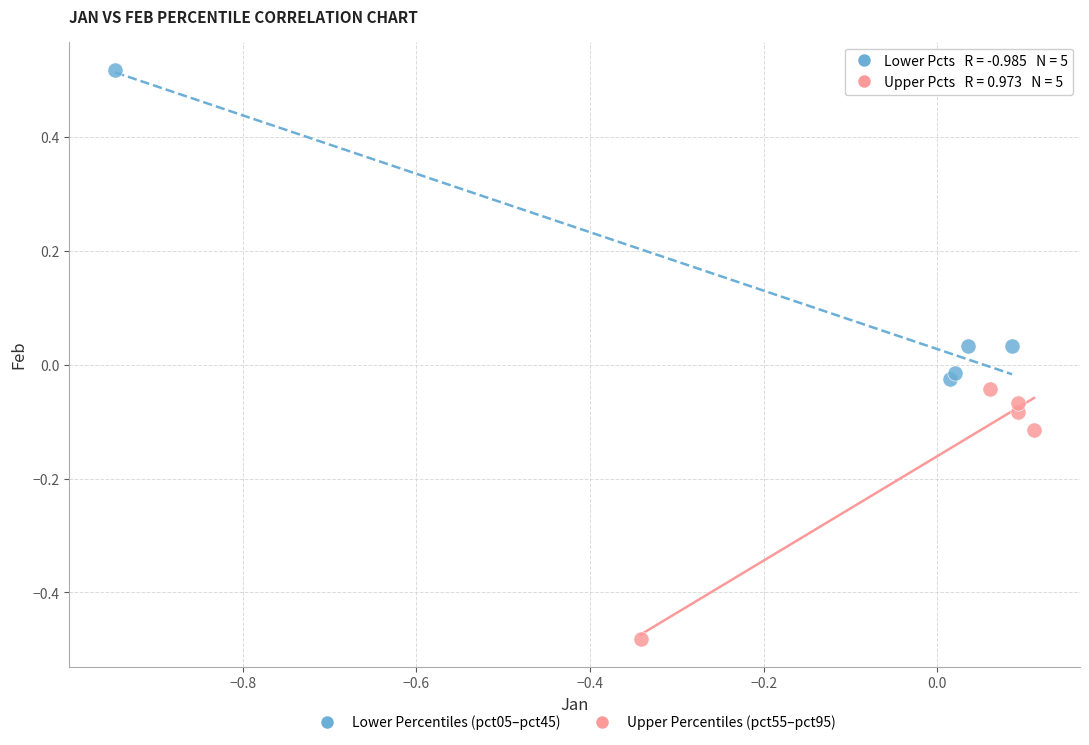

Which series reaches the maximum Y coordinate?

Lower Percentiles (pct05–pct45)